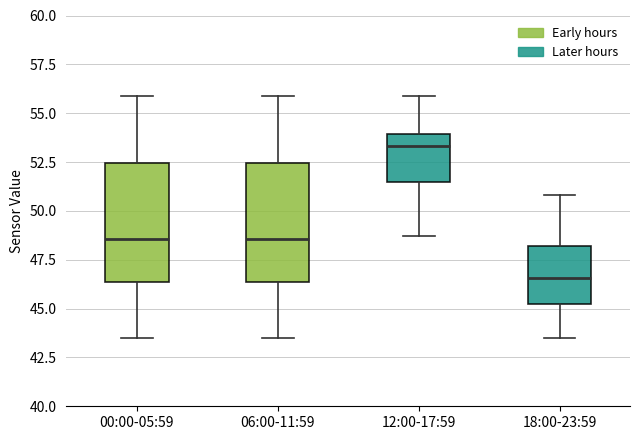

Which box's median line is the highest?

12:00-17:59